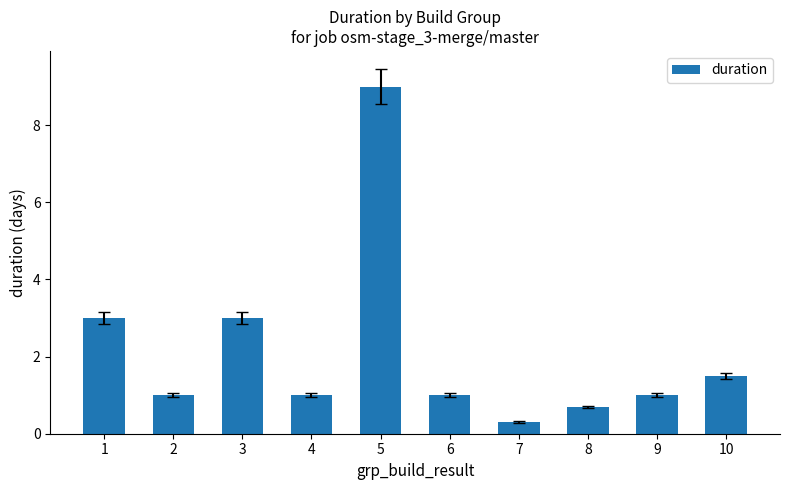

Approximately how many times larger is the value at 4 compared to 5?

0.1